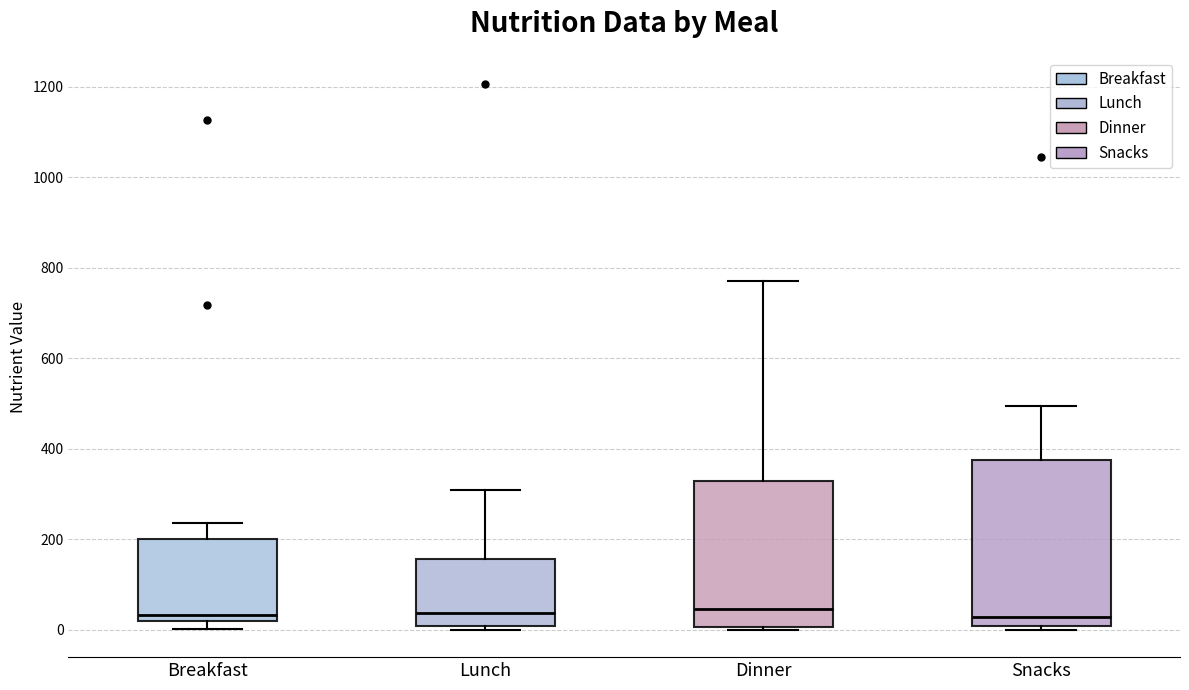

Reading left to right, read every box against the y-axis: the position of its median line, the range the box covers, and the ends of its whiskers. The values are not printed on the chart, so give them approximately, as read against the axis.

Breakfast: median 40, box 20 to 200, whiskers 0 to 240
Lunch: median 40, box 0 to 160, whiskers 0 (just below the box's lower edge) to 300
Dinner: median 40, box 0 to 320, whiskers 0 to 780
Snacks: median 20, box 0 to 380, whiskers 0 (just below the box's lower edge) to 500